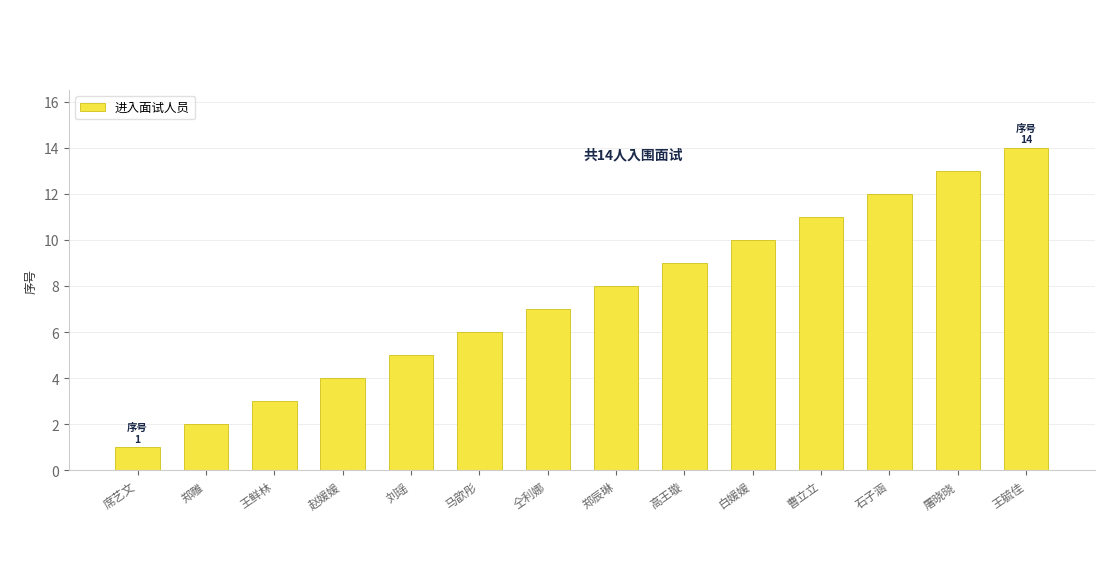

Reading right to left, transcribe all the data shown in this chart.

王毓佳=14	屠晓晓=13	石子涵=12	曹立立=11	白媛媛=10	高王璇=9	郑辰琳=8	仝利娜=7	马歆彤=6	刘瑶=5	赵媛媛=4	王鲜林=3	郑雕=2	席艺文=1